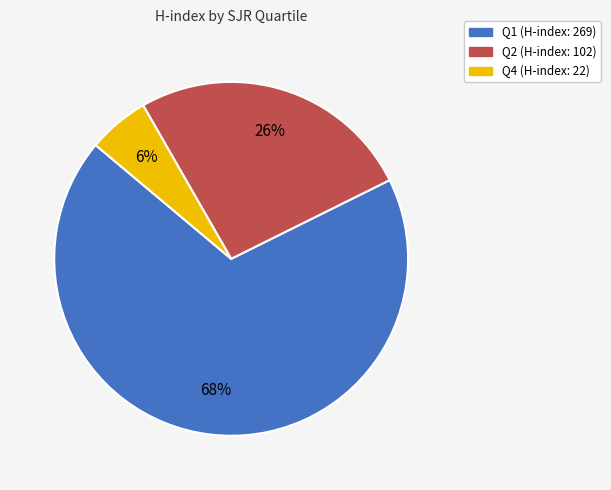

To the nearest percent, what is the combined percentage of Q1 and Q2?

94%